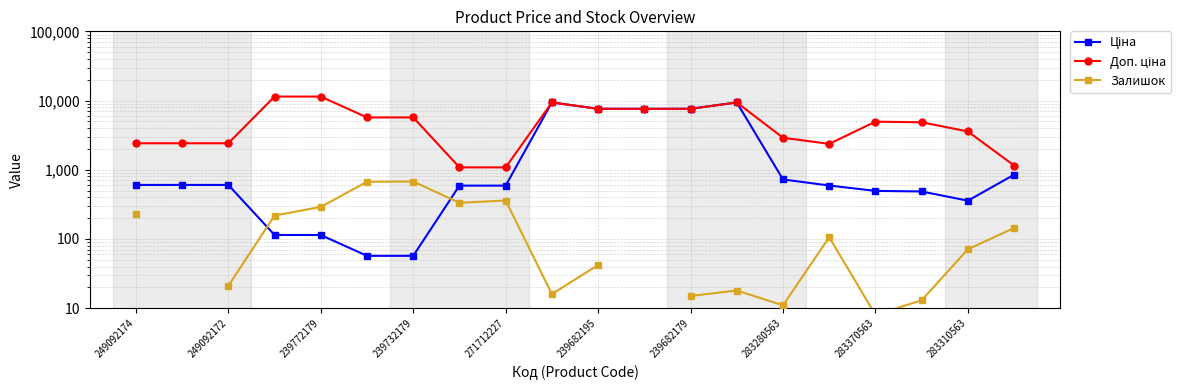

At which category is the sum across all series the highest?

13